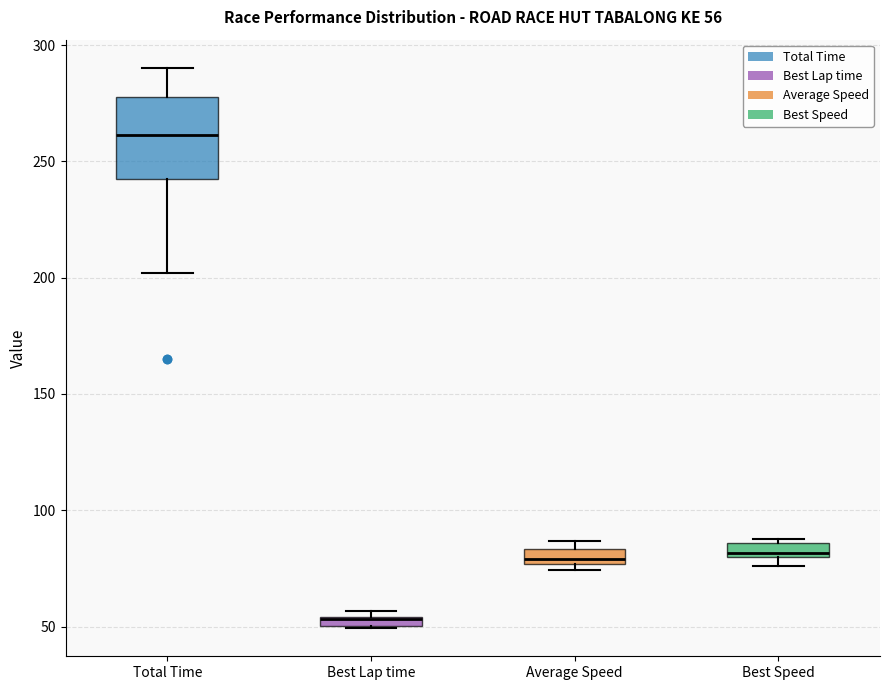

Which box is the tallest, from its lower edge to its upper edge?

Total Time